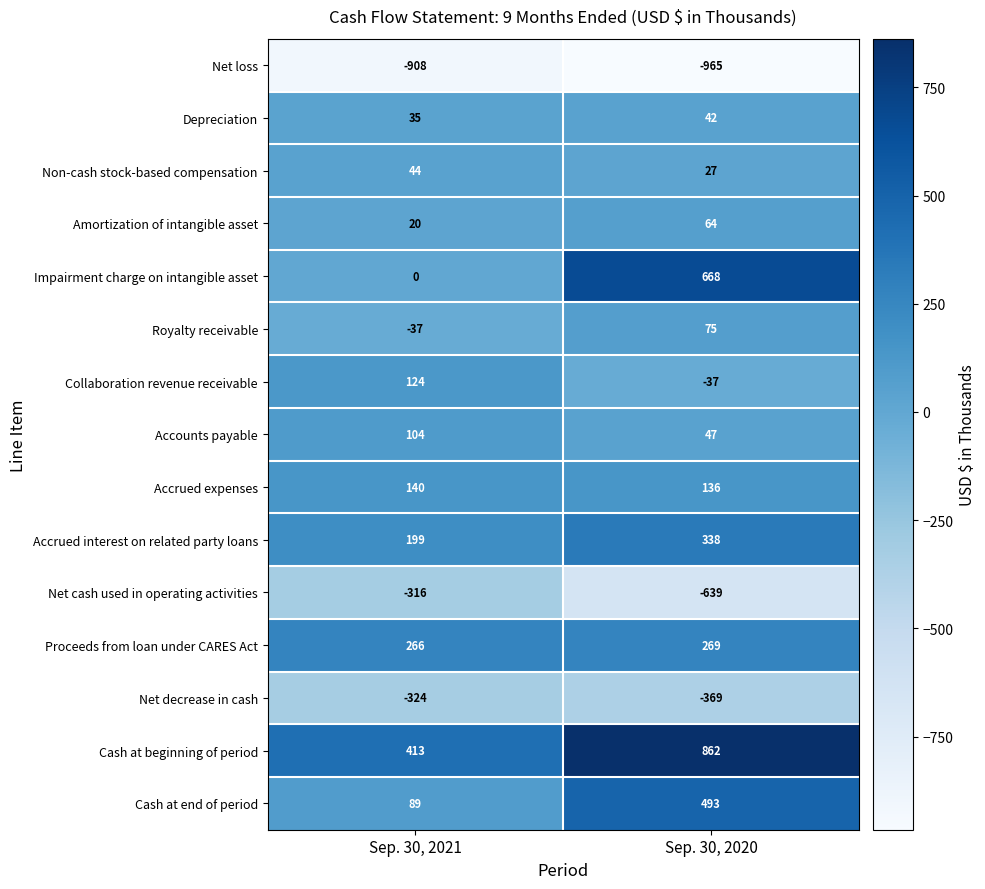

What is the average value of the Net loss series?

-936